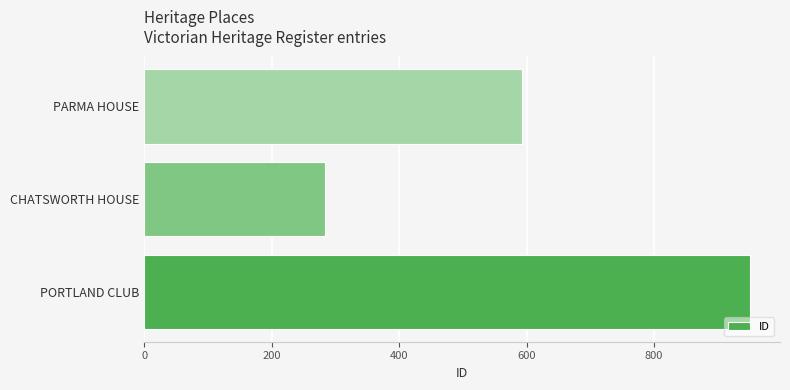

Rank the categories by value from highest to lowest.

PORTLAND CLUB, PARMA HOUSE, CHATSWORTH HOUSE